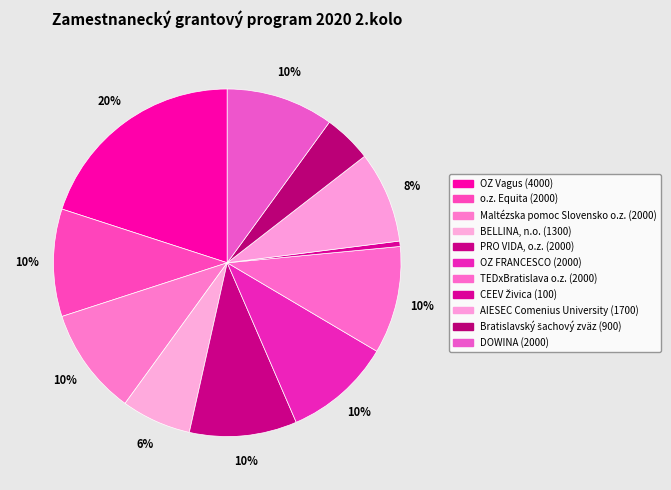

The Maltézska pomoc Slovensko o.z. slice represents 1% of the pie. True or false?

False